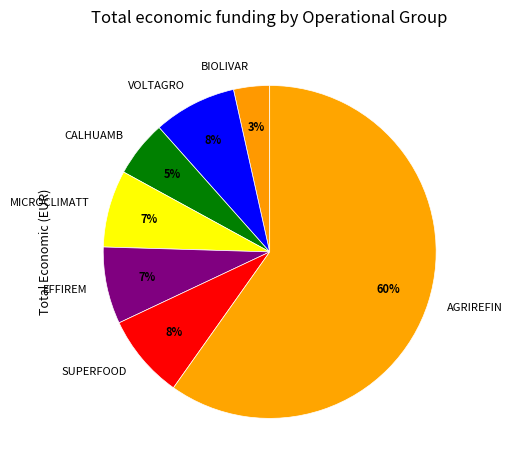

True or false: EFFIREM accounts for 7% of the total.

True